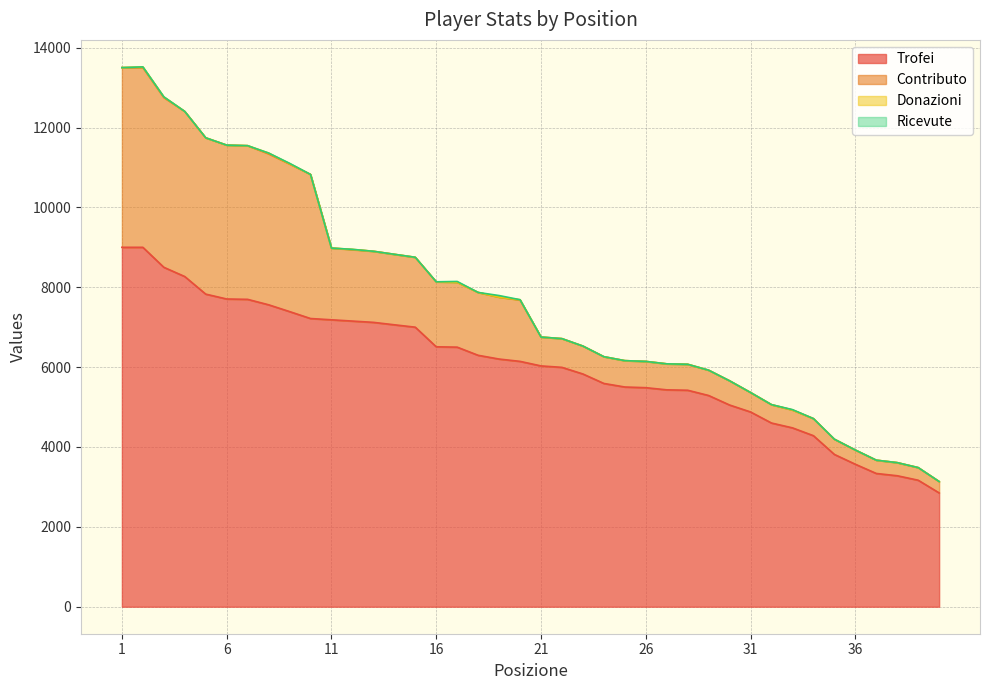

At which category is the sum across all series the highest?

2